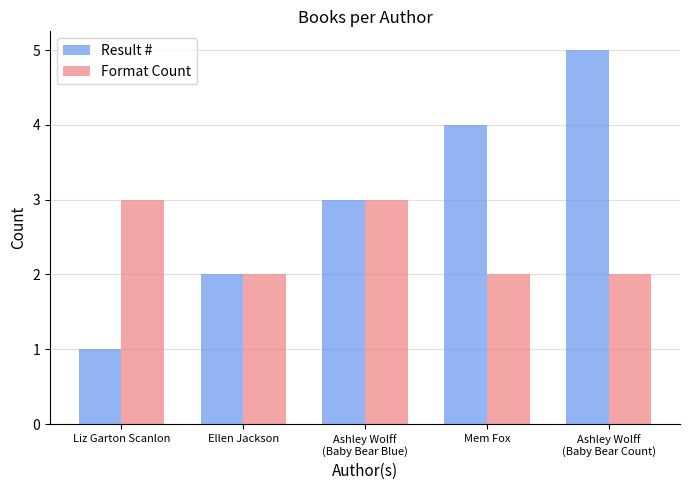

Reading left to right, extract all data points from this chart.

Result #: 1	2	3	4	5
Format Count: 3	2	3	2	2